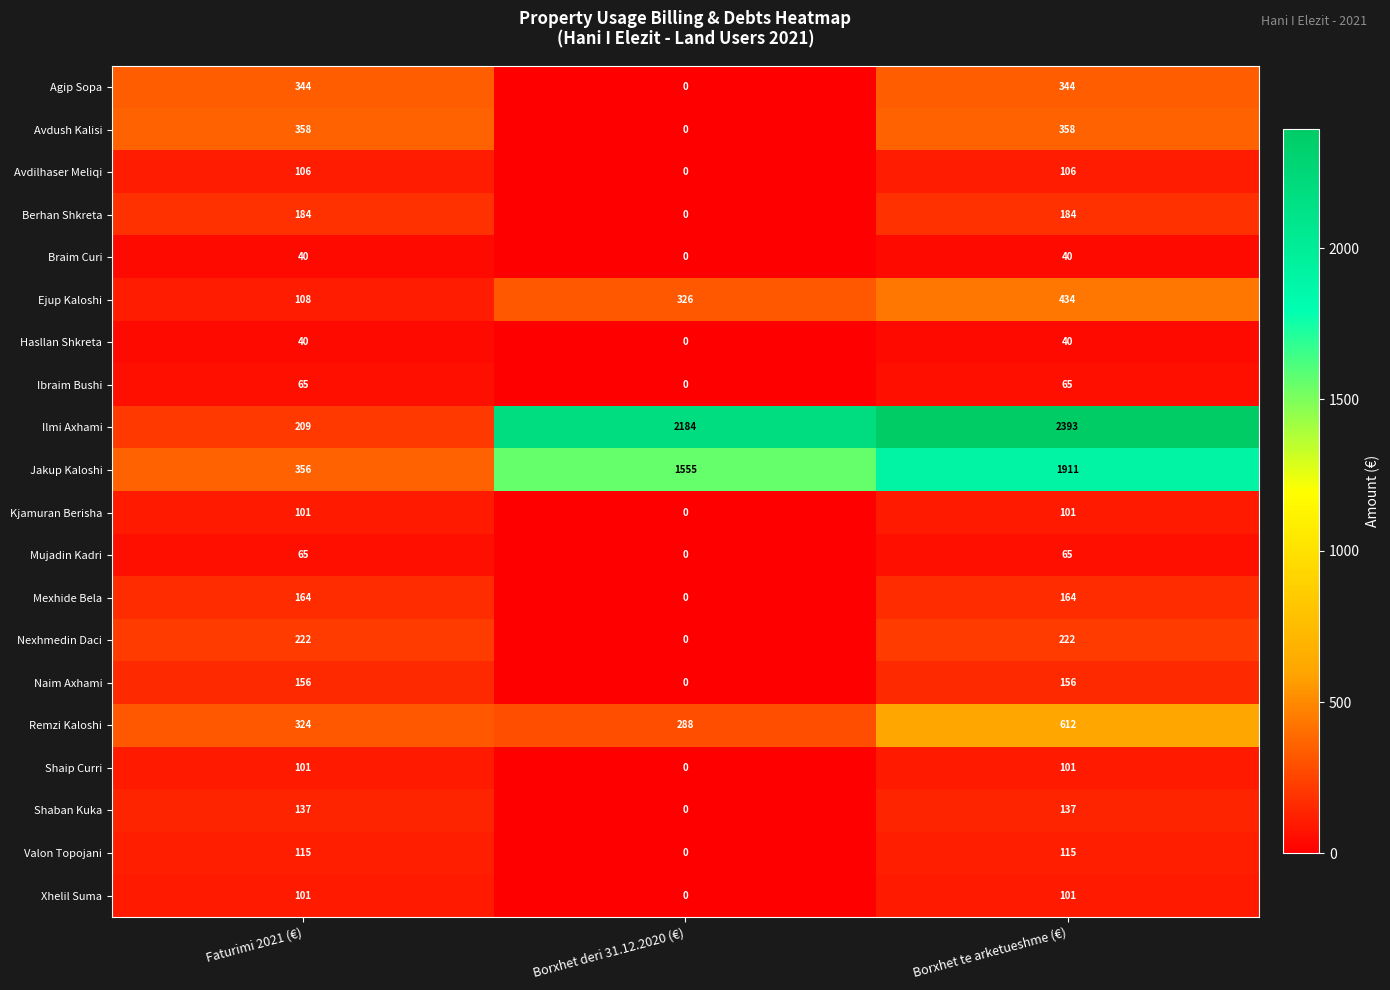

At how many categories does at least one series exceed 714?

2